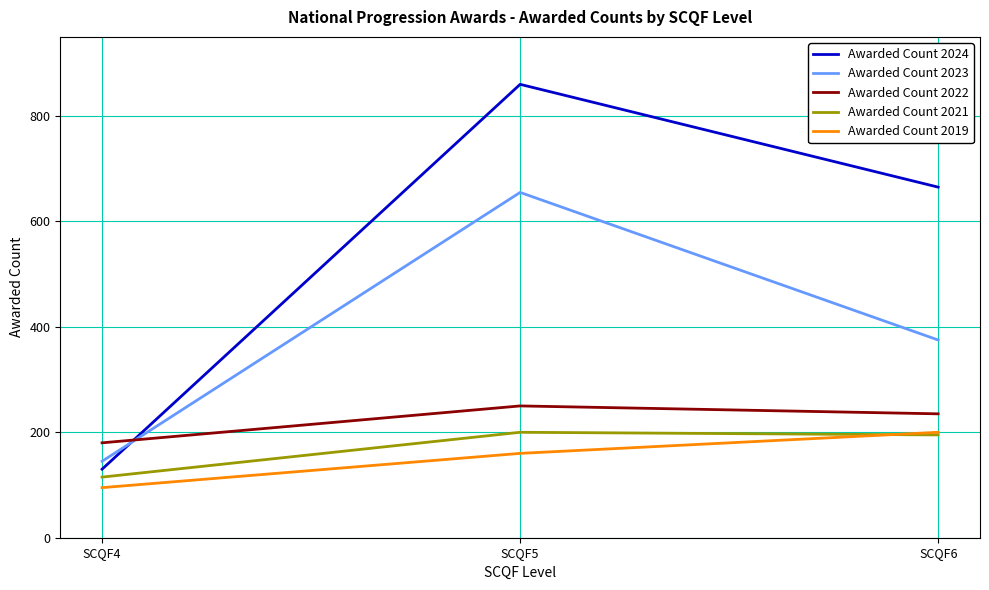

At how many categories does at least one series exceed 276?

2